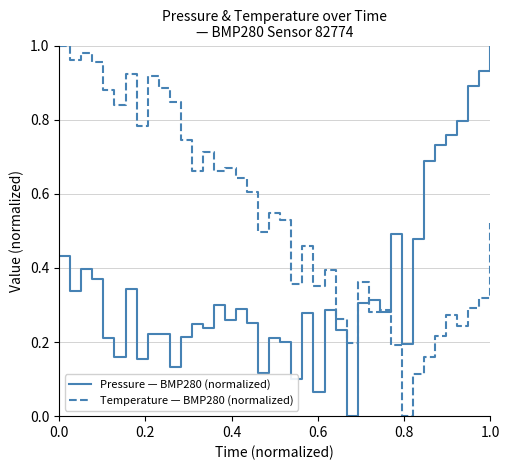

Which series has the largest total across all categories?

Temperature — BMP280 (normalized)